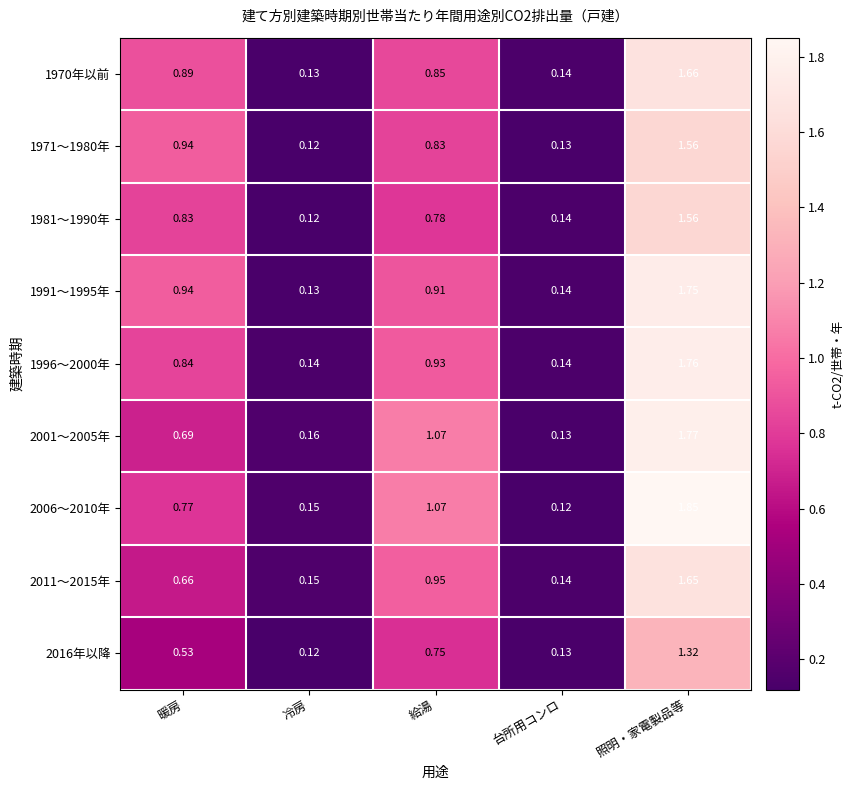

List the labels in order of 1981～1990年 value, smallest first.

冷房, 台所用コンロ, 給湯, 暖房, 照明・家電製品等